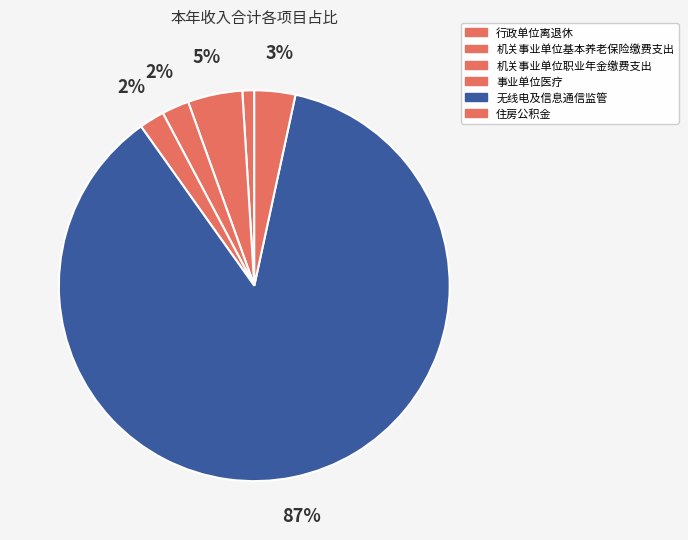

How many slices are in this pie chart?

6